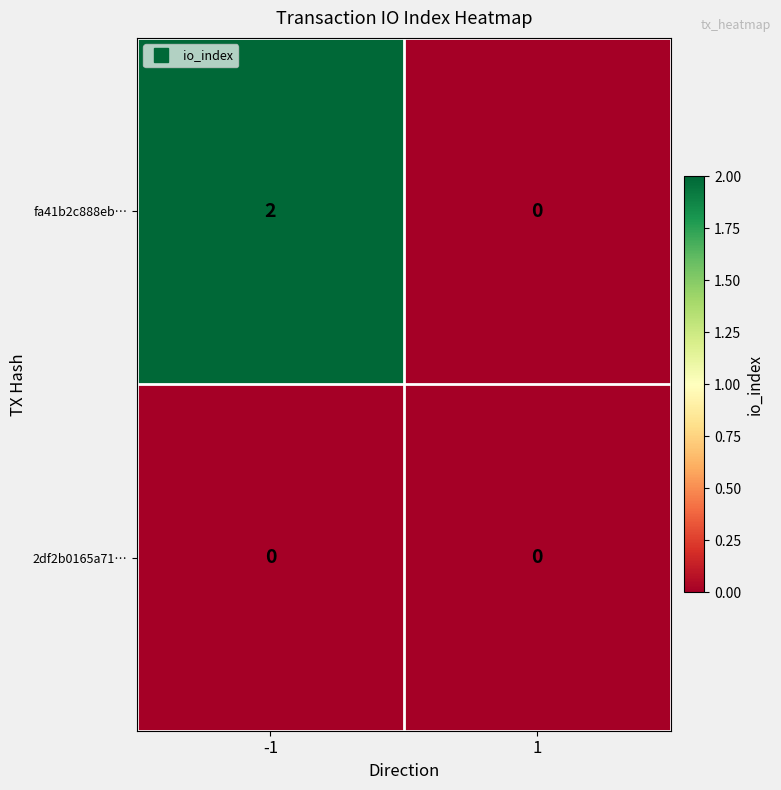

Which series has the largest range (max minus min)?

fa41b2c888eb…